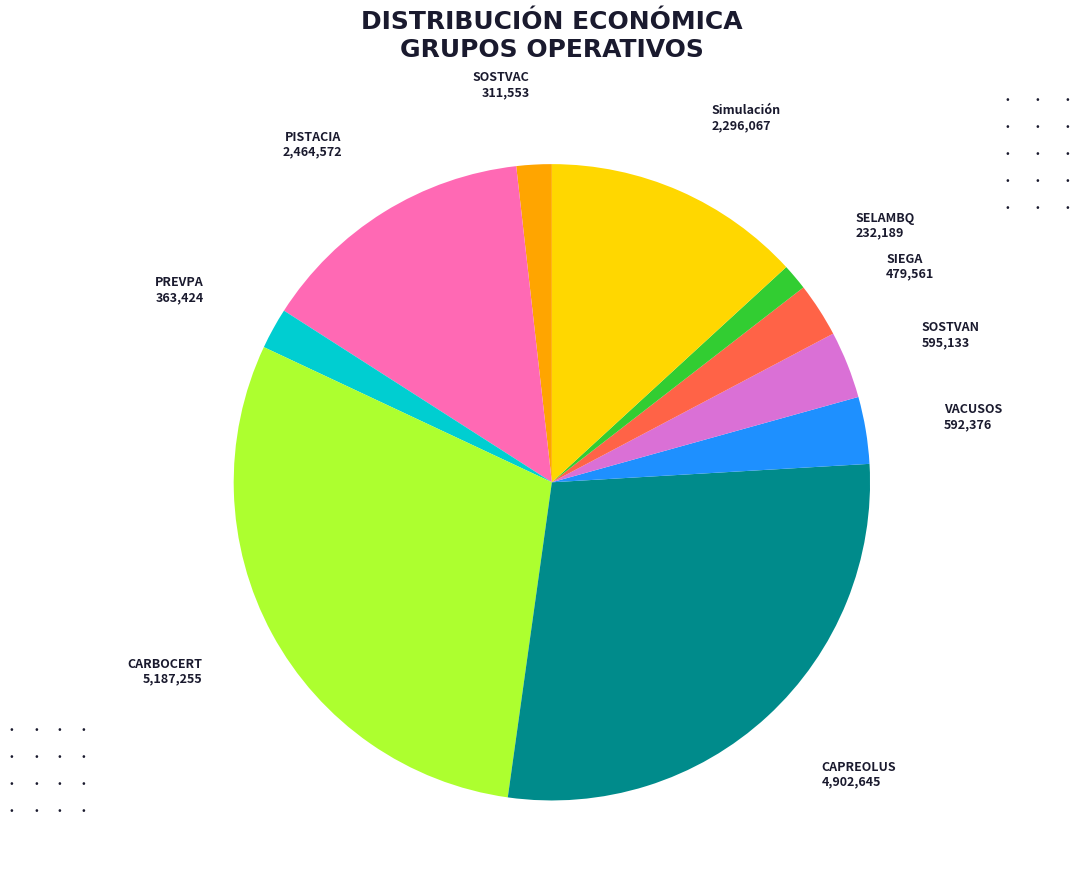

Is the sum of Simulación and SIEGA greater than half?

No